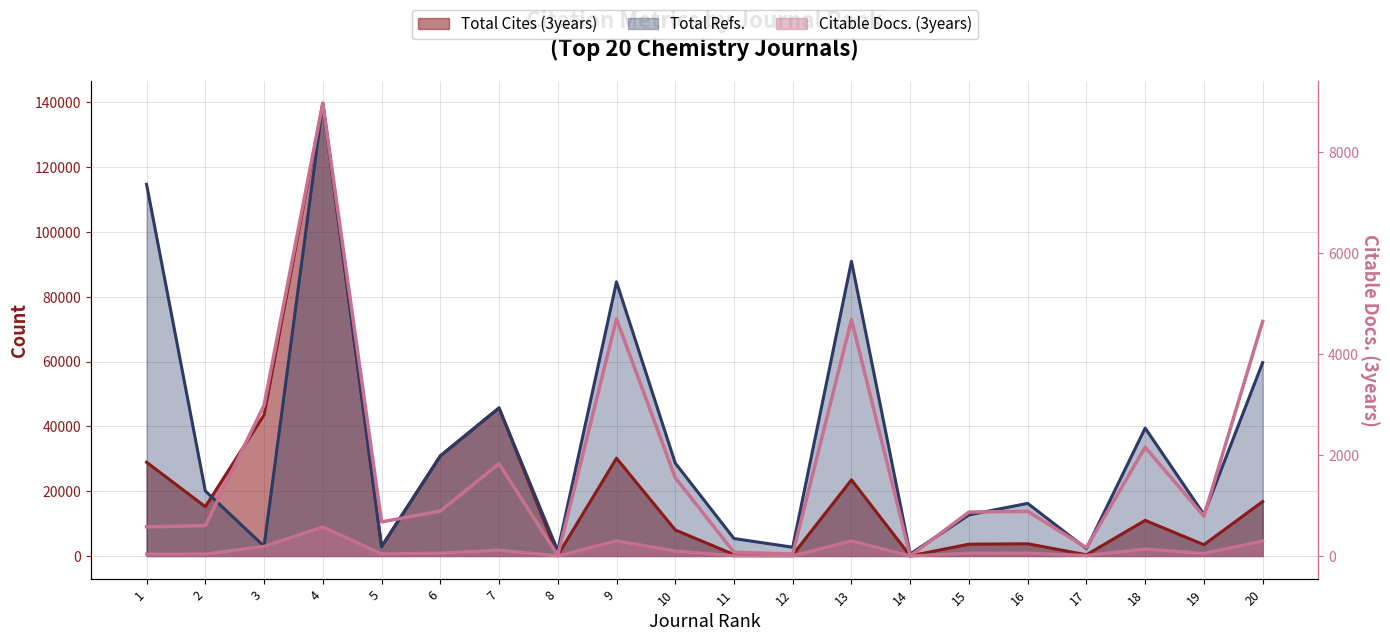

Between 16 and 14, which is larger?

16